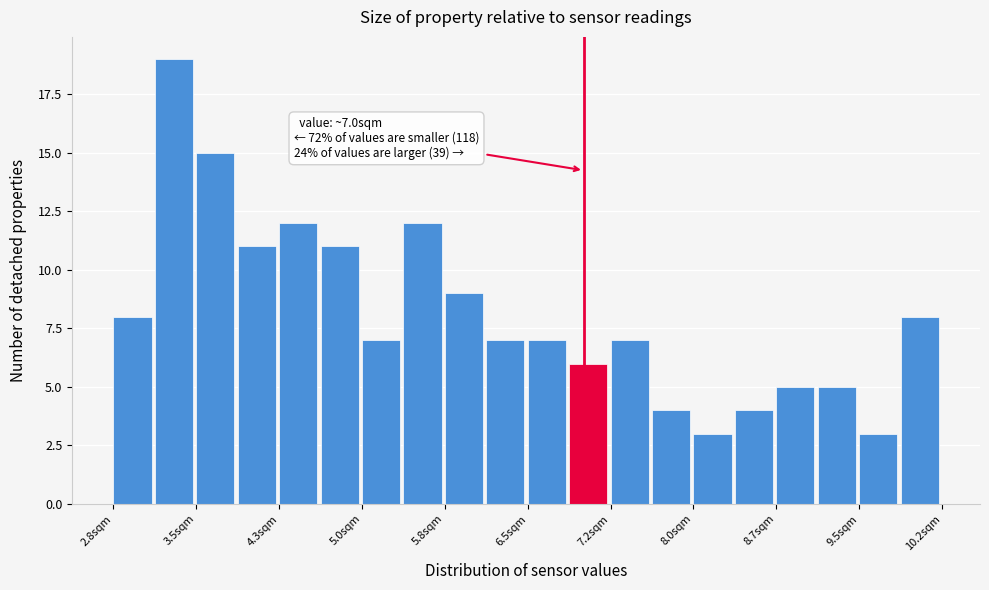

Around what value on the x-axis is the tallest bar? Give the approximate position of its centre, as read against the axis.

3.3